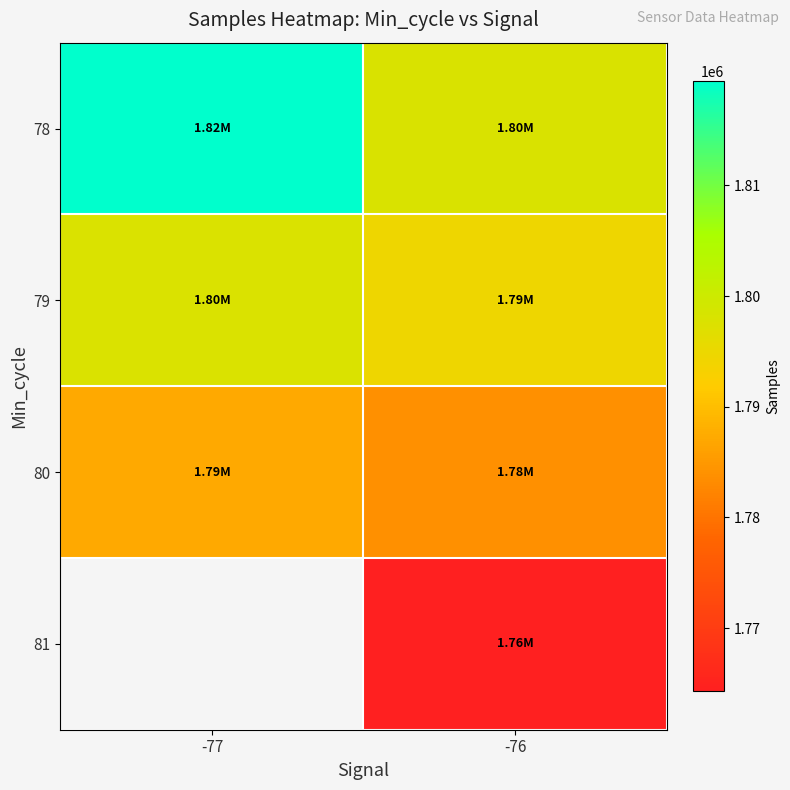

Which series has the widest spread of values?

78